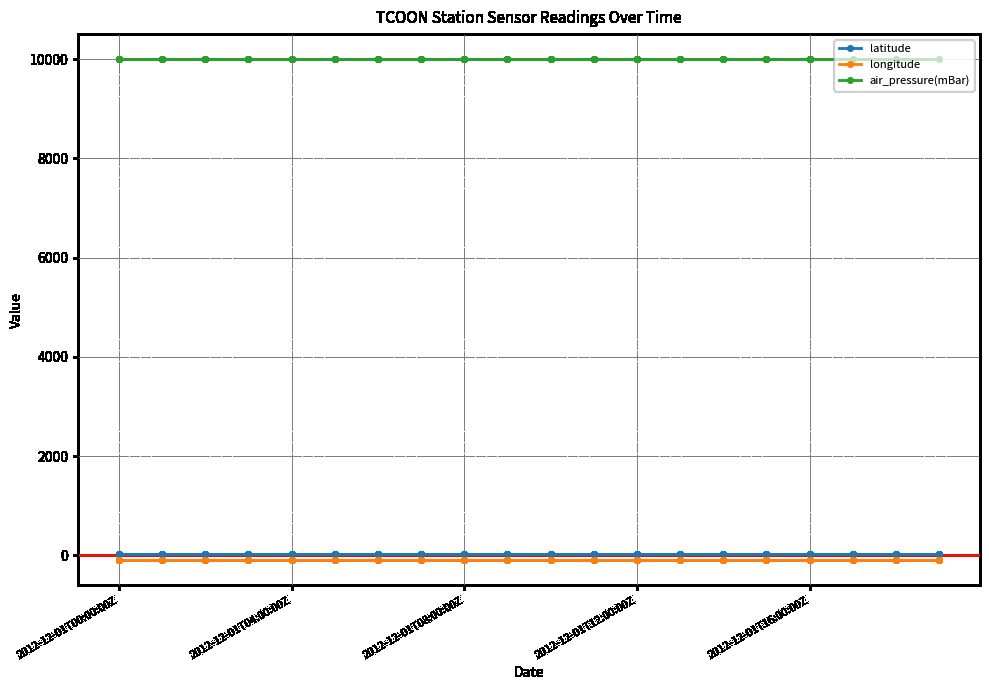

What is the value of the air_pressure(mBar) point at the 20th from the left?

9999.0